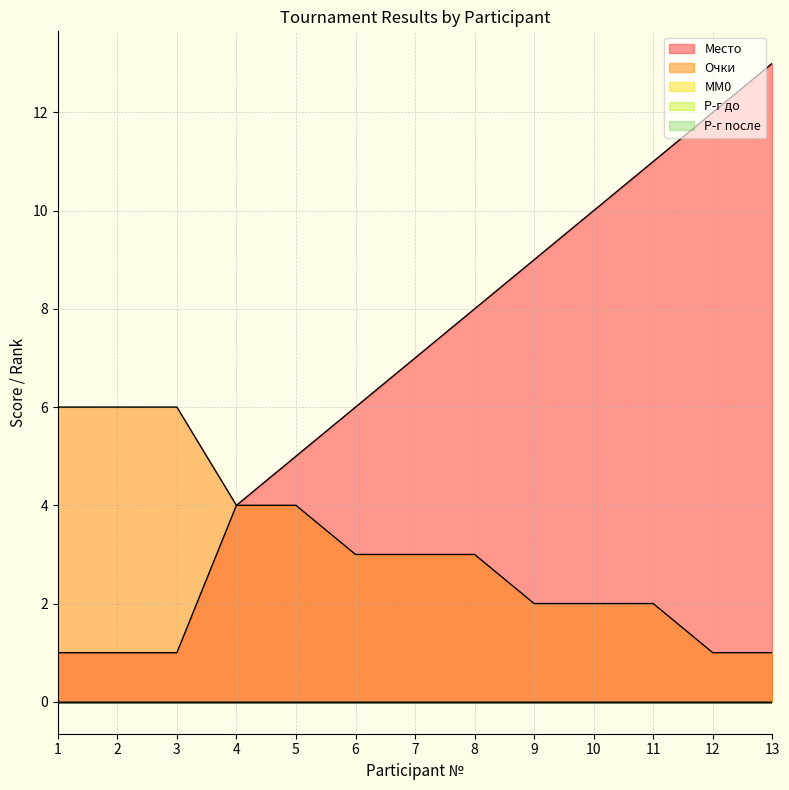

Between 4 and 10, which is larger?

10